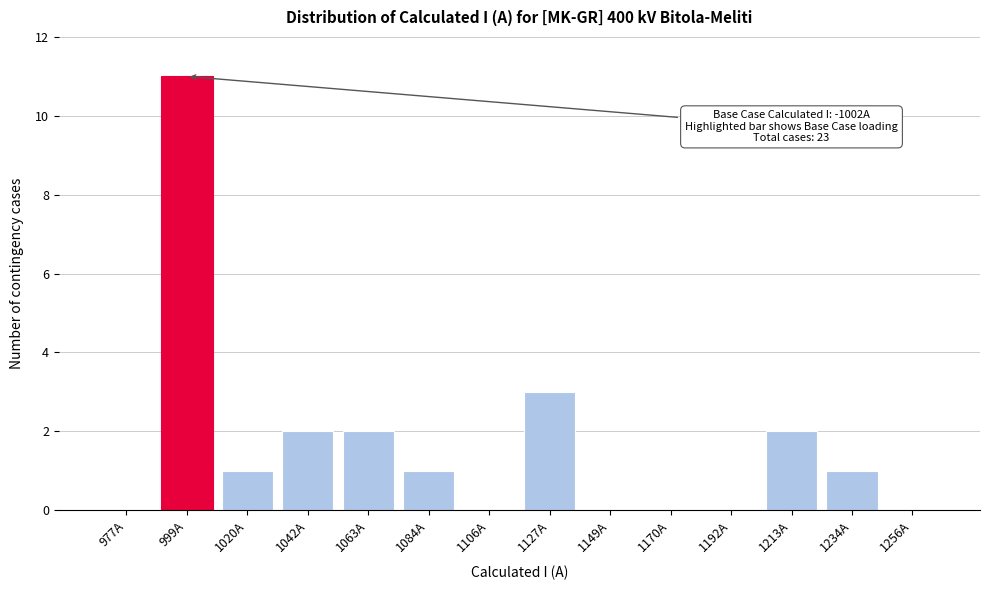

Reading right to left, extract all data points from this chart.

1256A=0	1234A=1	1213A=2	1192A=0	1170A=0	1149A=0	1127A=3	1106A=0	1084A=1	1063A=2	1042A=2	1020A=1	999A=11	977A=0